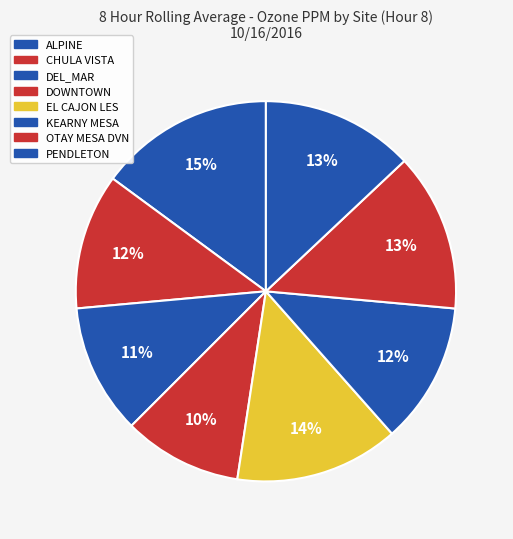

Count the number of slices in the pie.

8